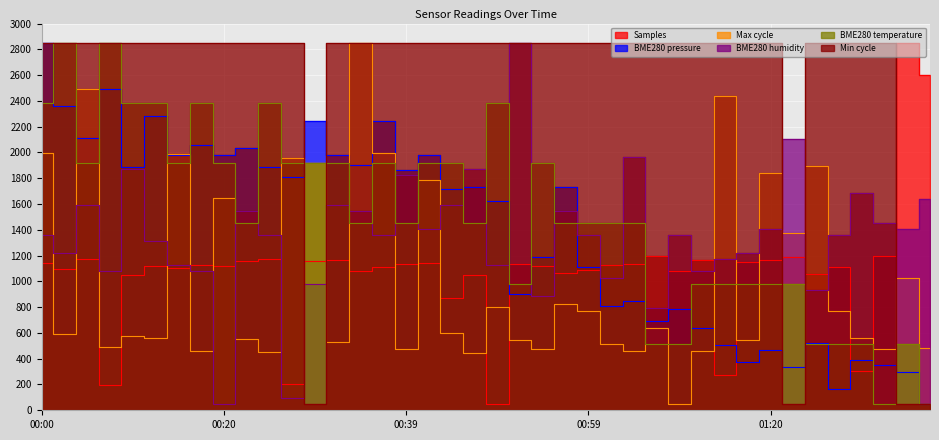

Reading left to right, list all the values displayed in this chart.

Samples: 00:00=1144.0	00:03=1097.6	00:05=1175.5	00:08=192.8	00:10=1052.6	00:13=1122.2	00:15=1106.0	00:17=1125.7	00:20=1122.5	00:22=1160.8	00:25=1173.8	00:27=200.9	00:30=1159.7	00:32=1164.5	00:35=1083.0	00:37=1108.7	00:39=1138.0	00:42=1141.9	00:44=869.1	00:47=1047.4	00:49=50.0	00:52=1137.9	00:54=1122.1	00:57=1064.4	00:59=1088.3	01:02=1124.4	01:04=1130.9	01:06=1196.8	01:09=1080.6	01:12=1165.0	01:14=276.2	01:17=1148.0	01:20=1167.8	01:23=1192.9	01:25=1054.5	01:28=1111.8	01:31=304.5	01:33=1193.4	01:39=2850.0	01:41=2598.9
BME280_pressure: 00:00=2850.0	00:03=2362.1	00:05=2113.0	00:08=2494.1	00:10=1889.0	00:13=2285.3	00:15=1982.5	00:17=2059.8	00:20=1982.5	00:22=2036.1	00:25=1889.0	00:27=1812.1	00:30=2244.9	00:32=1982.5	00:35=1904.2	00:37=2244.9	00:39=1863.8	00:42=1982.5	00:44=1718.6	00:47=1731.9	00:49=1626.5	00:52=902.8	00:54=1192.3	00:57=1731.9	00:59=1114.9	01:02=810.7	01:04=851.1	01:06=694.0	01:09=785.6	01:12=640.4	01:14=508.4	01:17=376.5	01:20=470.0	01:23=338.1	01:25=523.2	01:28=167.2	01:31=391.2	01:33=352.8	01:39=299.2	01:41=50.0
Max_cycle: 00:00=1999.4	00:03=588.7	00:05=2492.0	00:08=489.5	00:10=574.6	00:13=560.4	00:15=1988.7	00:17=461.1	00:20=1648.5	00:22=553.3	00:25=454.1	00:27=1960.4	00:30=1917.8	00:32=532.0	00:35=2850.0	00:37=1999.4	00:39=478.9	00:42=1790.3	00:44=599.4	00:47=447.0	00:49=797.8	00:52=542.7	00:54=475.3	00:57=826.2	00:59=769.5	01:02=514.3	01:04=461.1	01:06=638.4	01:09=50.0	01:12=457.6	01:14=2435.3	01:17=546.2	01:20=1839.9	01:23=1375.6	01:25=1893.0	01:28=769.5	01:31=556.8	01:33=471.8	01:39=1024.7	01:41=485.9
BME280_humidity: 00:00=1356.7	00:03=1216.7	00:05=1590.0	00:08=1076.7	00:10=1870.0	00:13=1310.0	00:15=1123.3	00:17=1076.7	00:20=50.0	00:22=1543.3	00:25=1356.7	00:27=96.7	00:30=983.3	00:32=1590.0	00:35=1543.3	00:37=1356.7	00:39=1823.3	00:42=1403.3	00:44=1590.0	00:47=1870.0	00:49=1123.3	00:52=2850.0	00:54=890.0	00:57=1543.3	00:59=1356.7	01:02=1030.0	01:04=1963.3	01:06=796.7	01:09=1356.7	01:12=1076.7	01:14=1170.0	01:17=1216.7	01:20=1403.3	01:23=2103.3	01:25=936.7	01:28=1356.7	01:31=1683.3	01:33=1450.0	01:39=1403.3	01:41=1636.7
BME280_temperature: 00:00=2383.3	00:03=2850.0	00:05=1916.7	00:08=2850.0	00:10=2383.3	00:13=2383.3	00:15=1916.7	00:17=2383.3	00:20=1916.7	00:22=1450.0	00:25=2383.3	00:27=1916.7	00:30=1916.7	00:32=1916.7	00:35=1450.0	00:37=1916.7	00:39=1450.0	00:42=1916.7	00:44=1916.7	00:47=1450.0	00:49=2383.3	00:52=983.3	00:54=1916.7	00:57=1450.0	00:59=1450.0	01:02=1450.0	01:04=1450.0	01:06=516.7	01:09=516.7	01:12=983.3	01:14=983.3	01:17=983.3	01:20=983.3	01:23=983.3	01:25=516.7	01:28=516.7	01:31=516.7	01:33=50.0	01:39=516.7	01:41=50.0
Min_cycle: 00:00=2850.0	00:03=2850.0	00:05=2850.0	00:08=2850.0	00:10=2850.0	00:13=2850.0	00:15=2850.0	00:17=2850.0	00:20=2850.0	00:22=2850.0	00:25=2850.0	00:27=2850.0	00:30=50.0	00:32=2850.0	00:35=2850.0	00:37=2850.0	00:39=2850.0	00:42=2850.0	00:44=2850.0	00:47=2850.0	00:49=2850.0	00:52=2850.0	00:54=2850.0	00:57=2850.0	00:59=2850.0	01:02=2850.0	01:04=2850.0	01:06=2850.0	01:09=2850.0	01:12=2850.0	01:14=2850.0	01:17=2850.0	01:20=2850.0	01:23=50.0	01:25=2850.0	01:28=2850.0	01:31=2850.0	01:33=2850.0	01:39=50.0	01:41=50.0